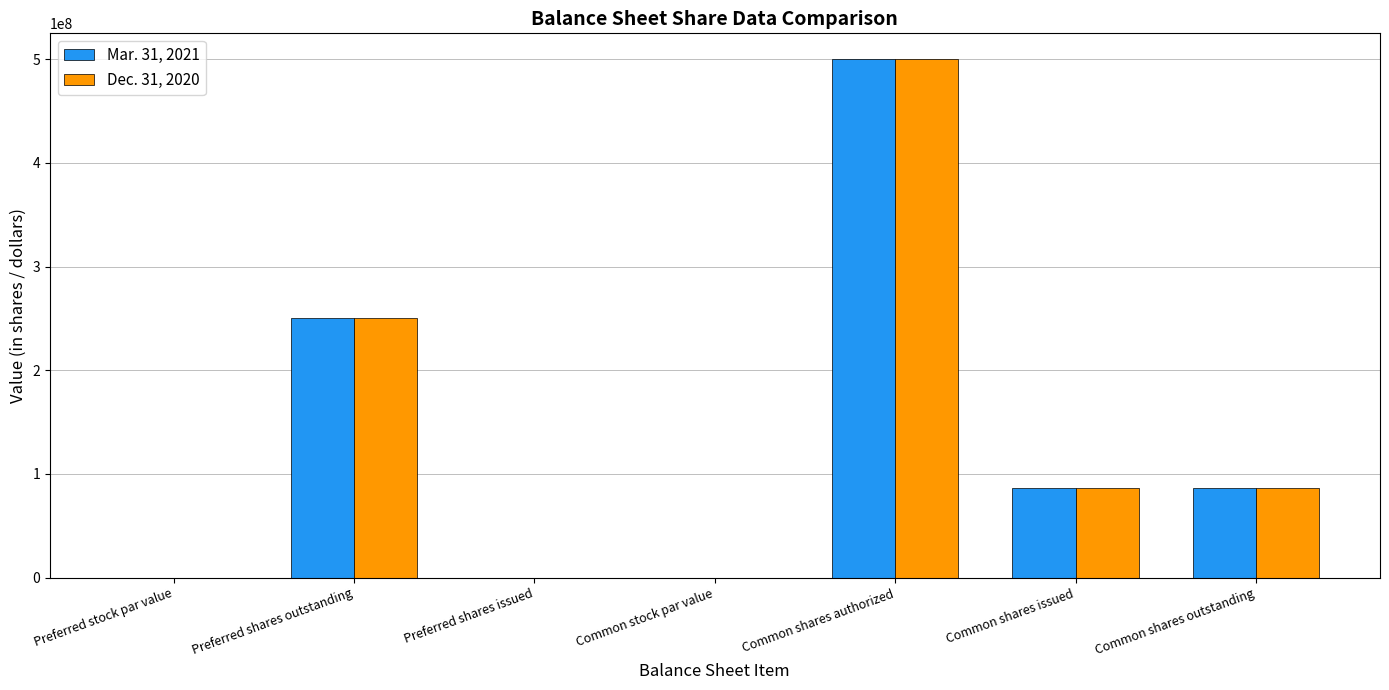

True or false: Dec. 31, 2020 has a value of -344272593 at Preferred shares issued.

False